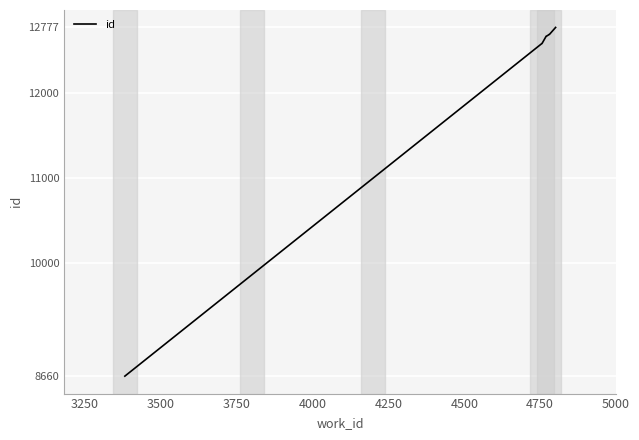

What is the greatest value displayed?

12777